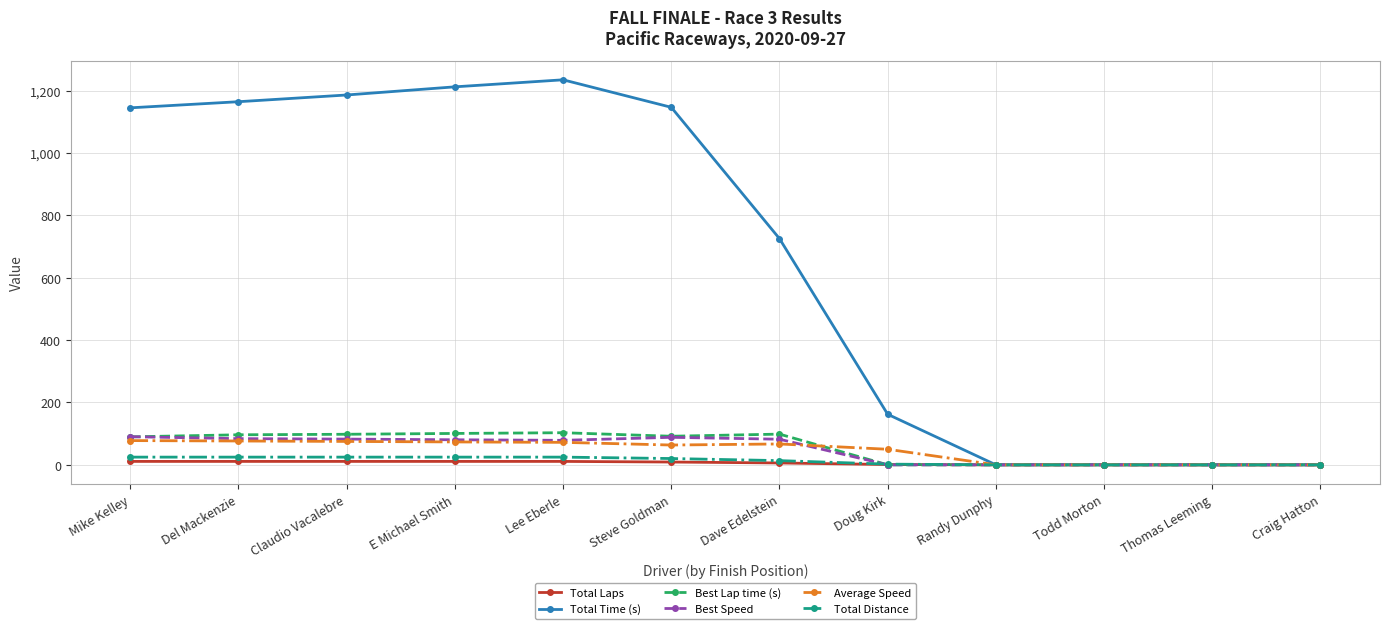

Does the chart display data point markers on the line(s)?

Yes